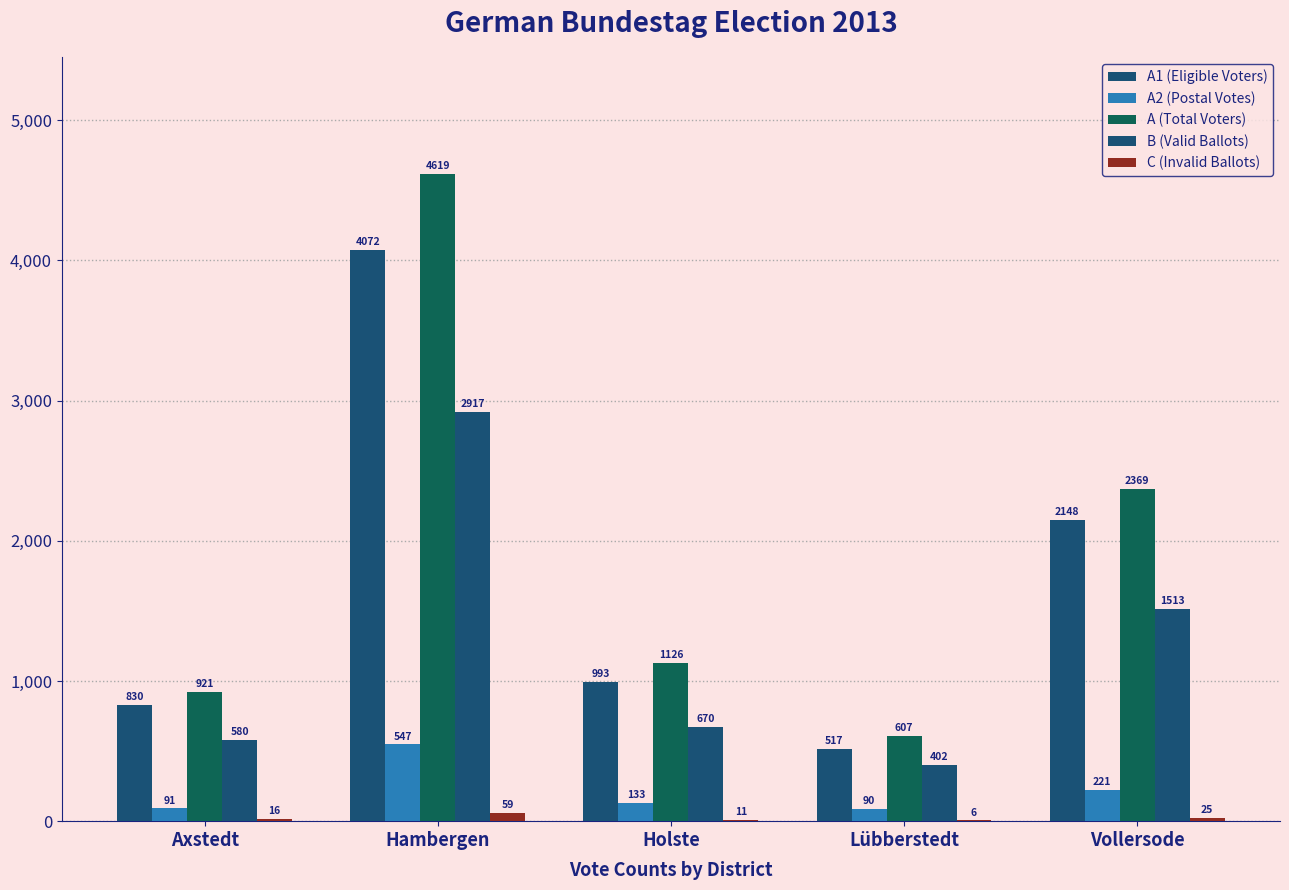

Which series changed the most between Axstedt and Lübberstedt?

A (Total Voters)